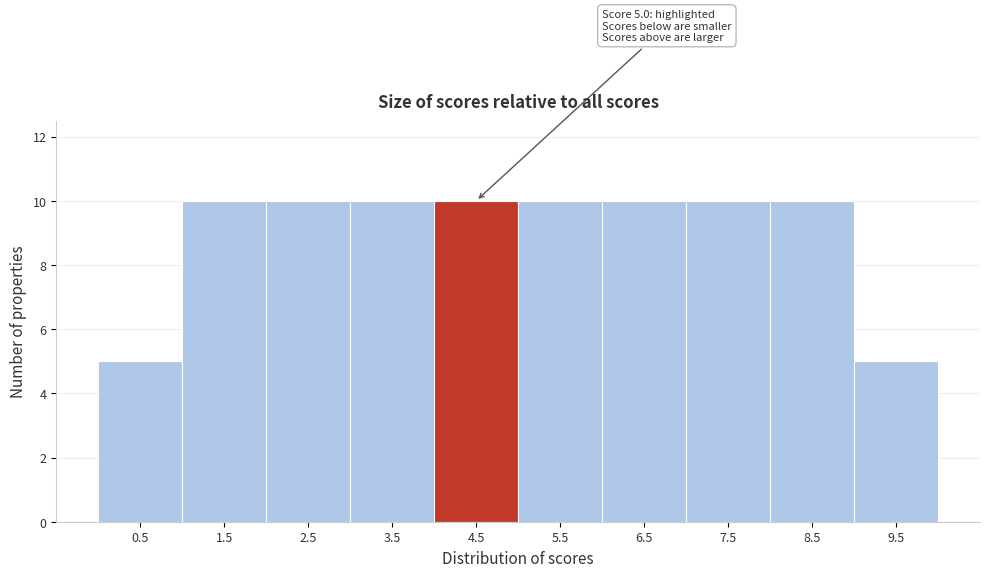

Reading left to right, transcribe all the data shown in this chart.

0.5=5	1.5=10	2.5=10	3.5=10	4.5=10	5.5=10	6.5=10	7.5=10	8.5=10	9.5=5